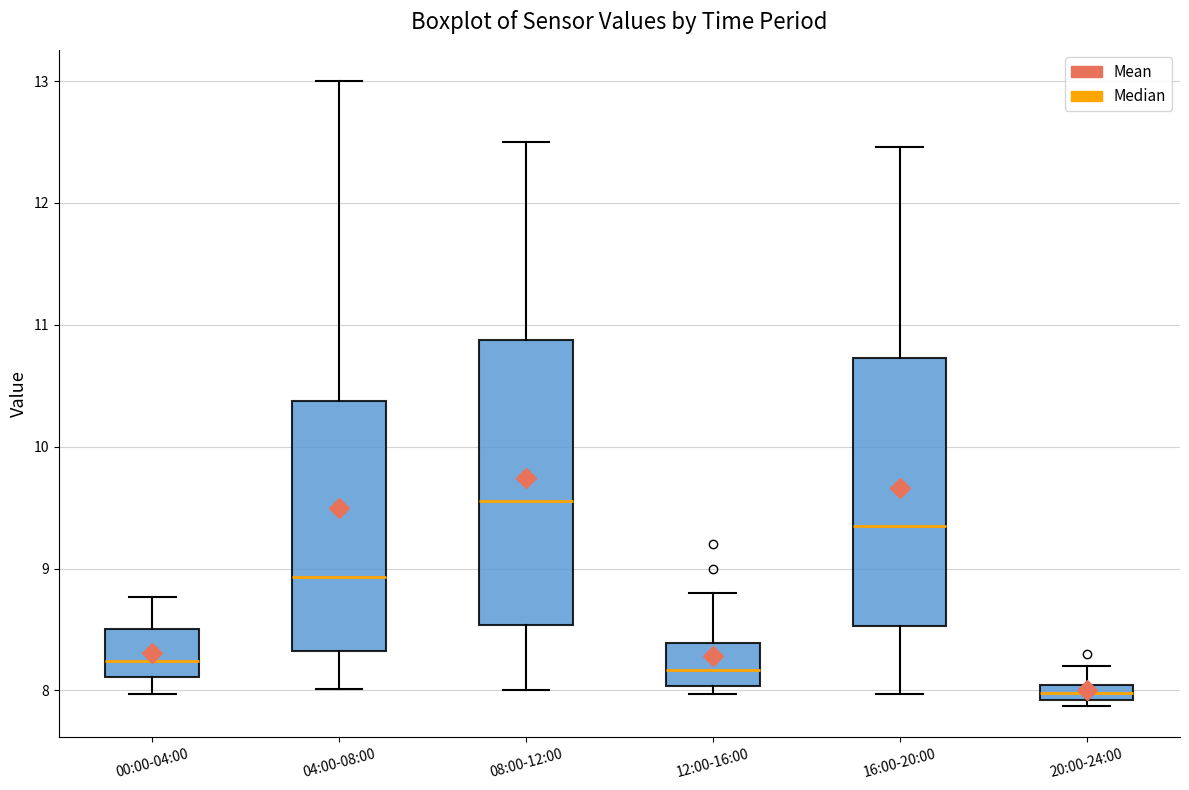

Which box has the lowest median line?

20:00-24:00